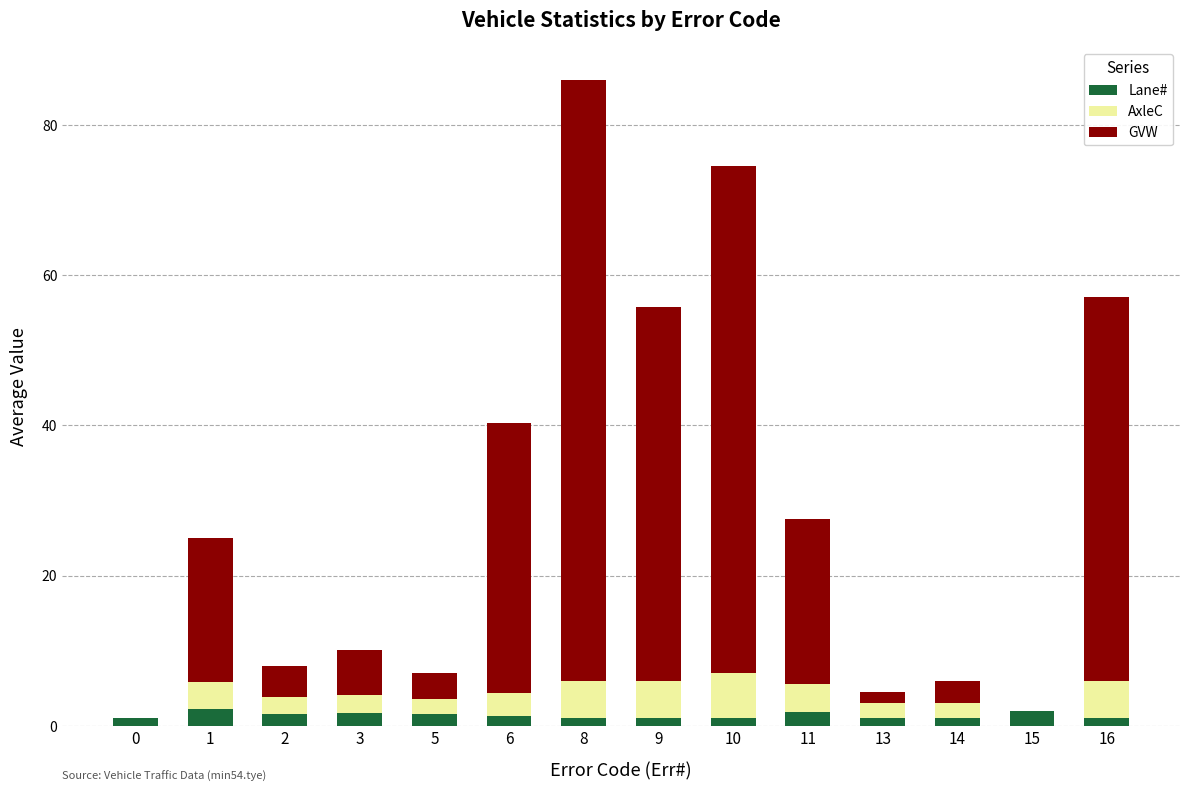

At which category is the sum across all series the highest?

8